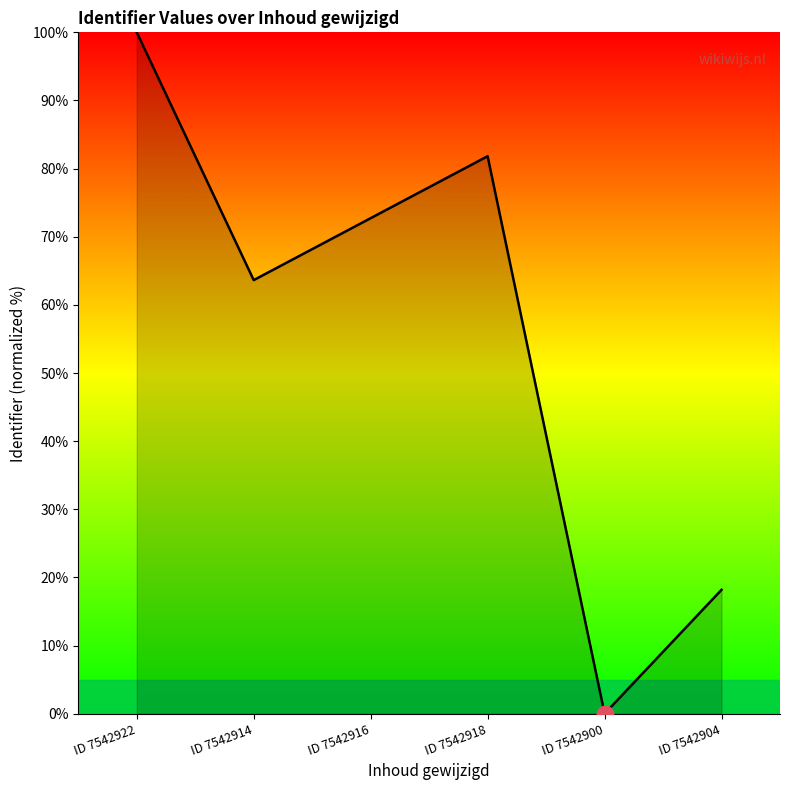

Reading right to left, list all the values displayed in this chart.

18.2	0.0	81.8	72.7	63.6	100.0